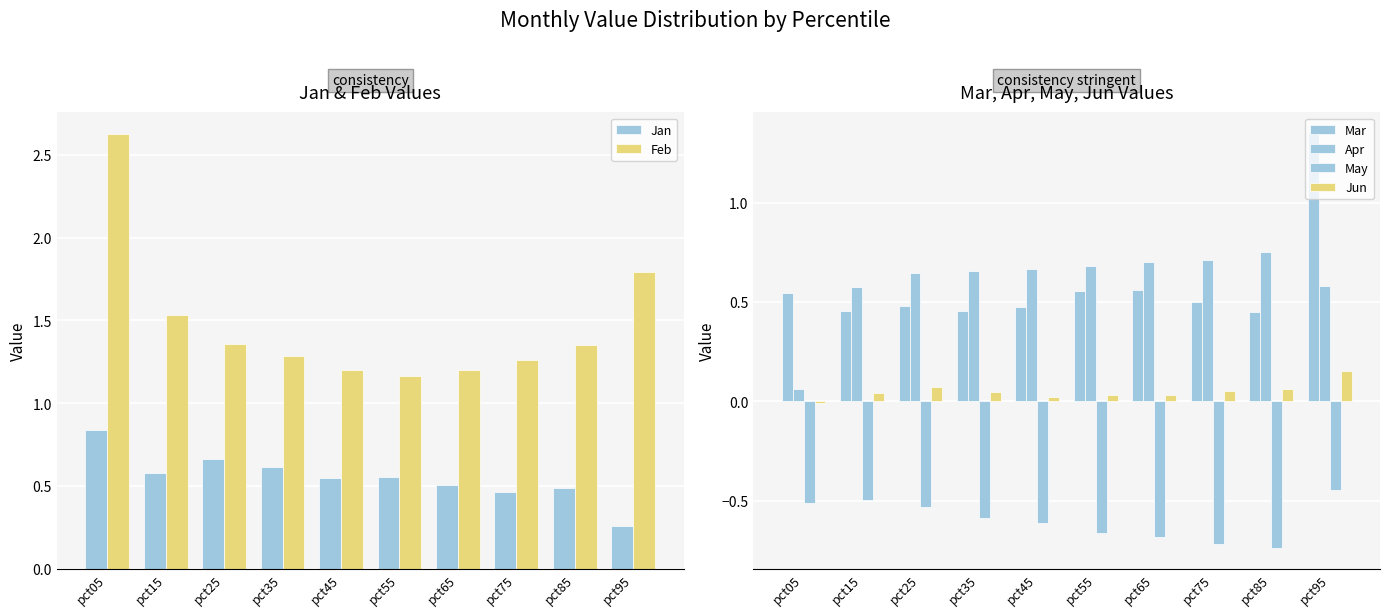

Rank the series at pct95 from highest to lowest value.

Feb, Mar, Apr, Jan, Jun, May